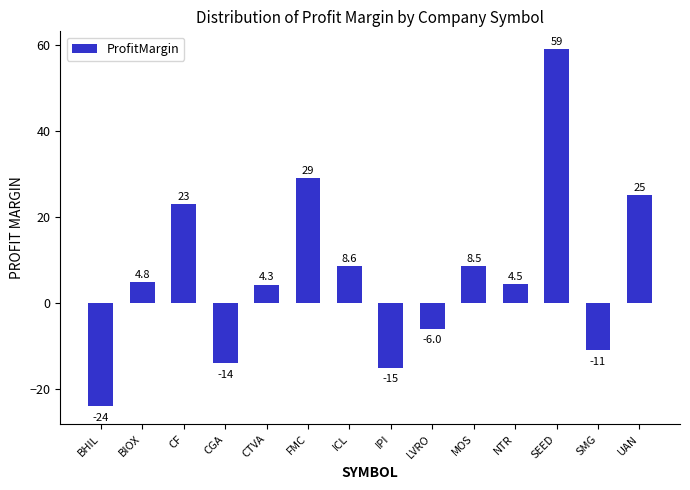

Reading left to right, what are all the values shown in this chart?

-24.0	4.8	23.0	-14.0	4.3	29.0	8.6	-15.0	-6.0	8.5	4.5	59.0	-11.0	25.0